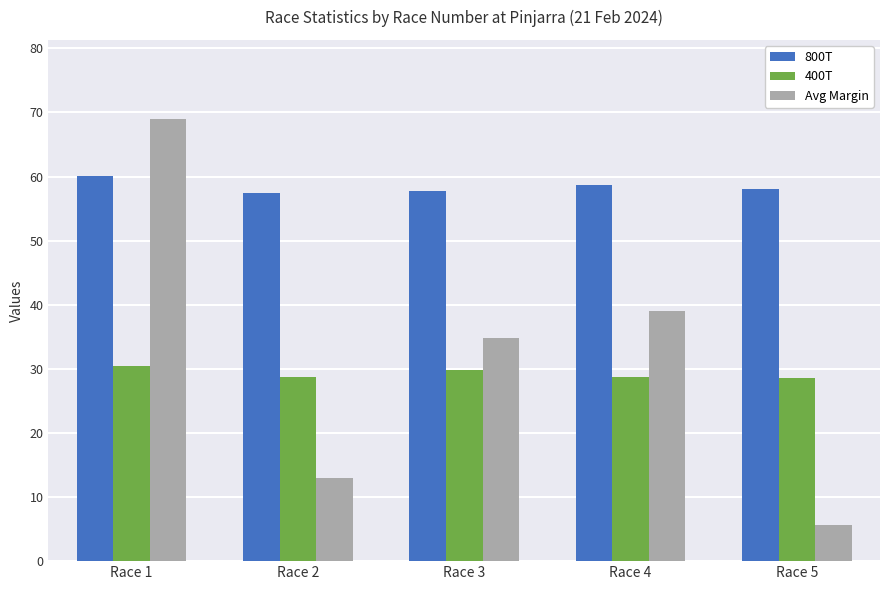

Is it true that Avg Margin equals 13.0 at Race 2?

True